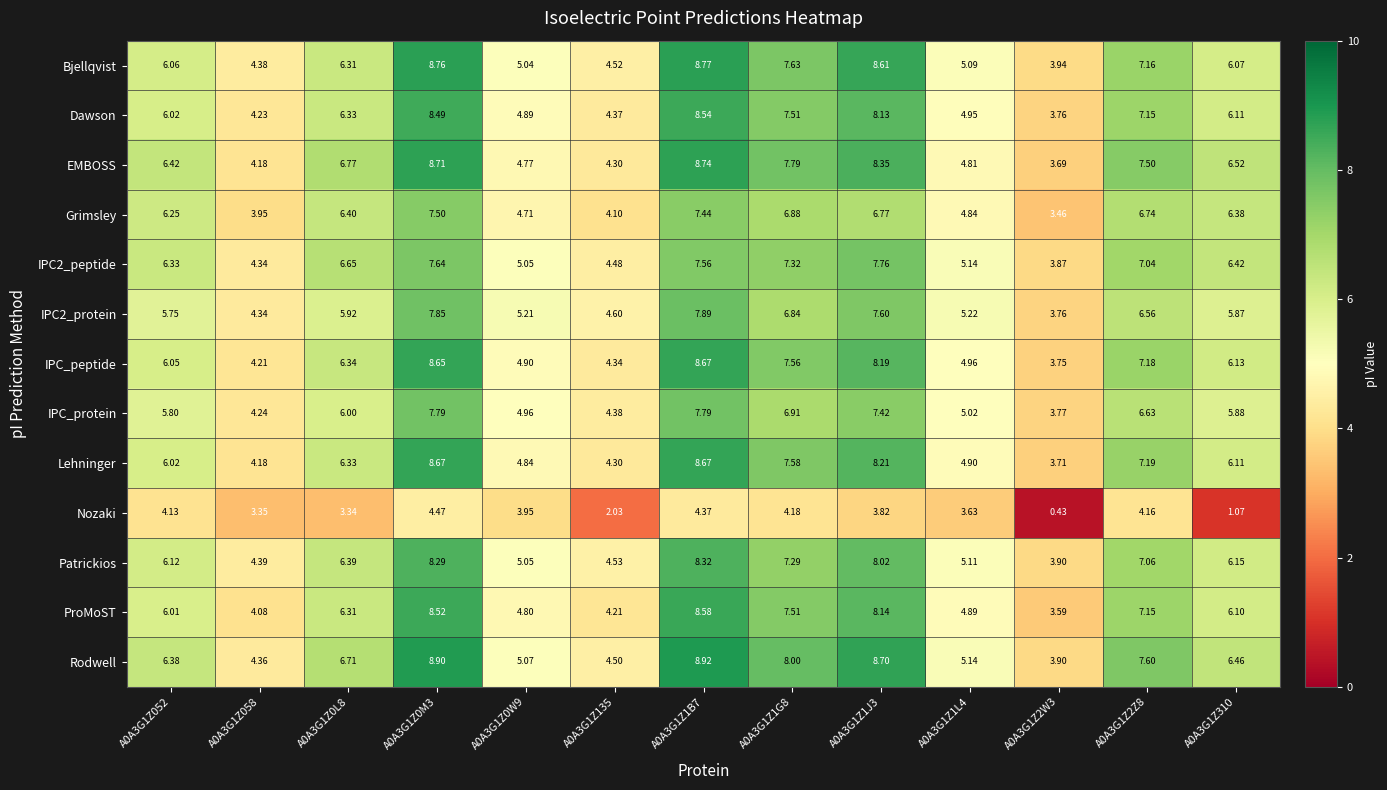

Is the value of Bjellqvist at A0A3G1Z1L4 greater than the value of EMBOSS at A0A3G1Z0L8?

No